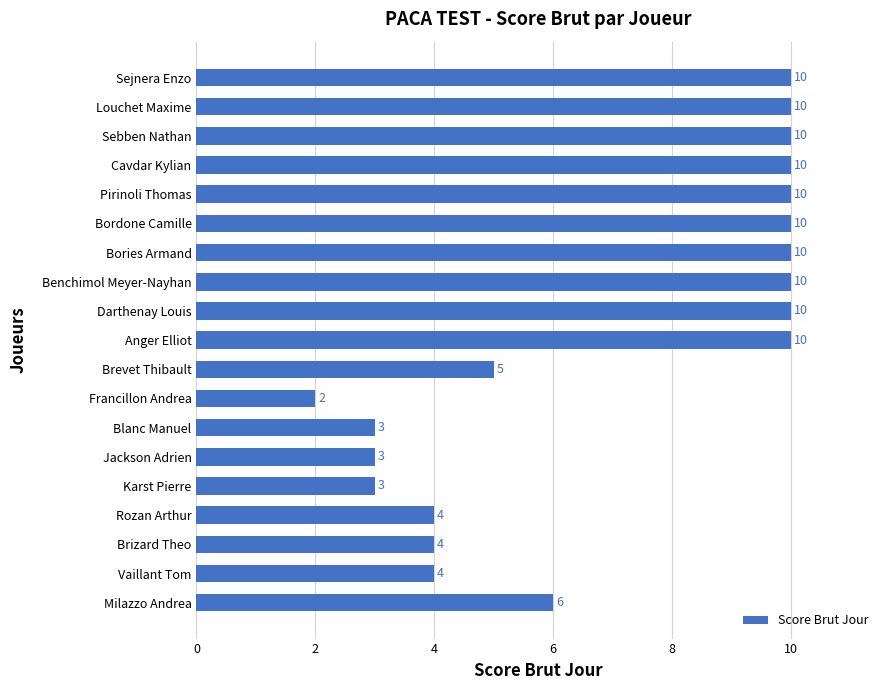

How many distinct data groups are displayed?

1